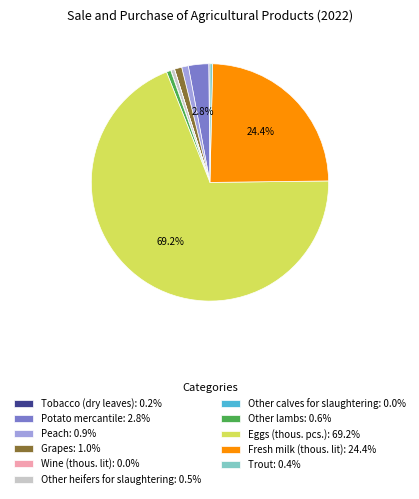

Does any single category account for the majority?

Yes